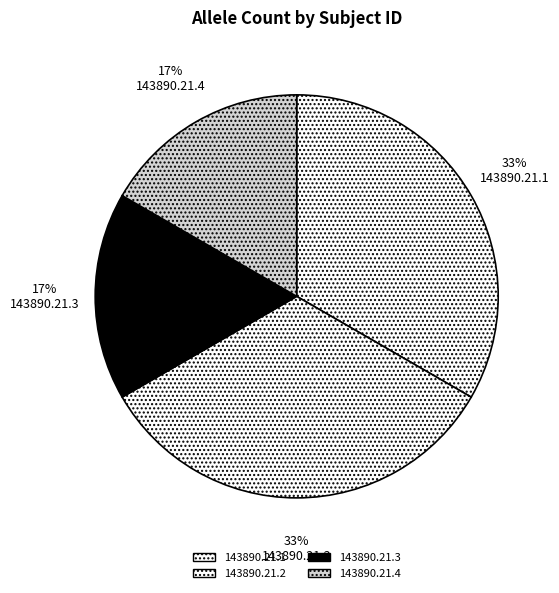

How many slices are in this pie chart?

4